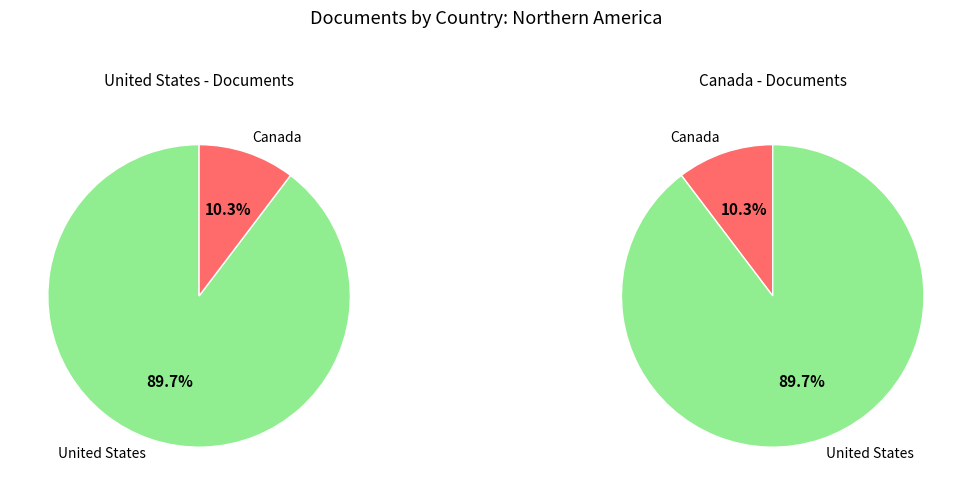

Which slice represents more than half of the pie?

United States